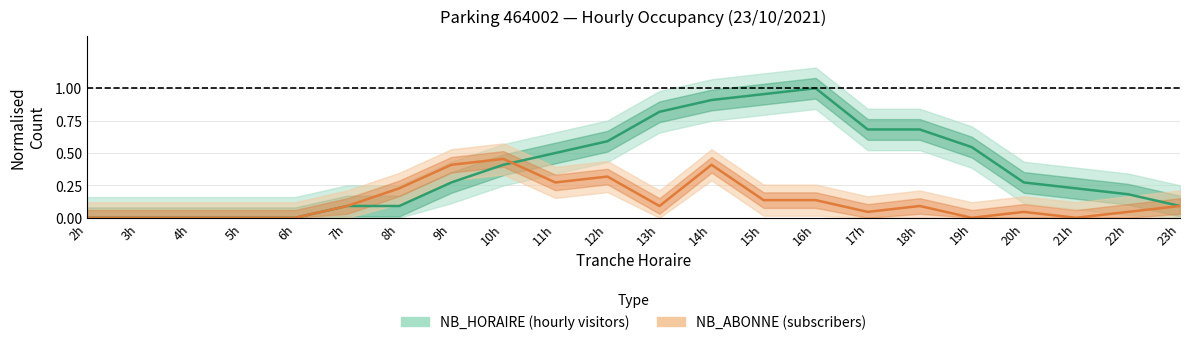

Reading left to right, extract all data points from this chart.

NB_HORAIRE: 2h=0.0	3h=0.0	4h=0.0	5h=0.0	6h=0.0	7h=0.1	8h=0.1	9h=0.3	10h=0.4	11h=0.5	12h=0.6	13h=0.8	14h=0.9	15h=1.0	16h=1.0	17h=0.7	18h=0.7	19h=0.5	20h=0.3	21h=0.2	22h=0.2	23h=0.1
NB_ABONNE: 2h=0.0	3h=0.0	4h=0.0	5h=0.0	6h=0.0	7h=0.1	8h=0.2	9h=0.4	10h=0.5	11h=0.3	12h=0.3	13h=0.1	14h=0.4	15h=0.1	16h=0.1	17h=0.0	18h=0.1	19h=0.0	20h=0.0	21h=0.0	22h=0.0	23h=0.1